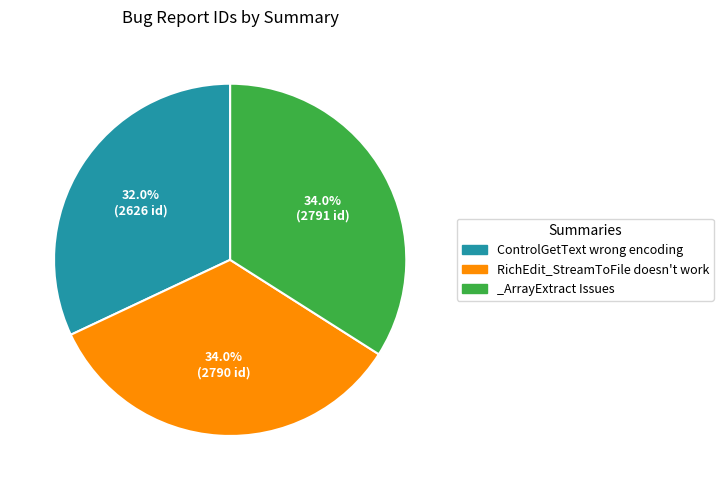

To the nearest percent, what percentage of the pie is _ArrayExtract Issues?

34%